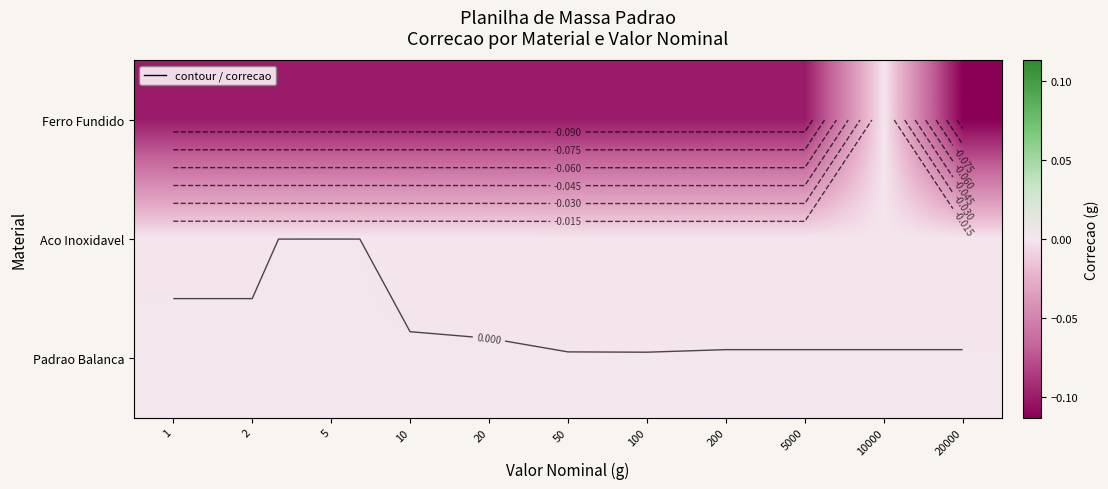

How many distinct data groups are displayed?

3